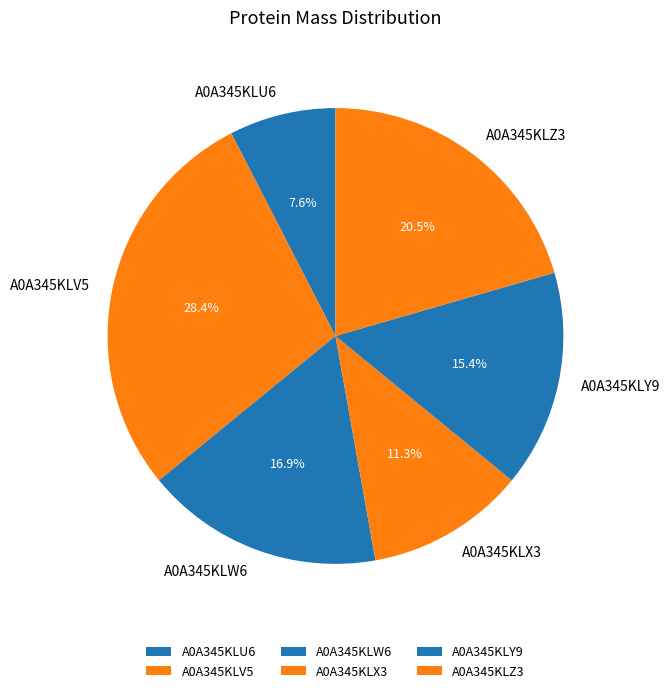

To the nearest percent, what is the difference between the largest and smallest slice percentages?

21%